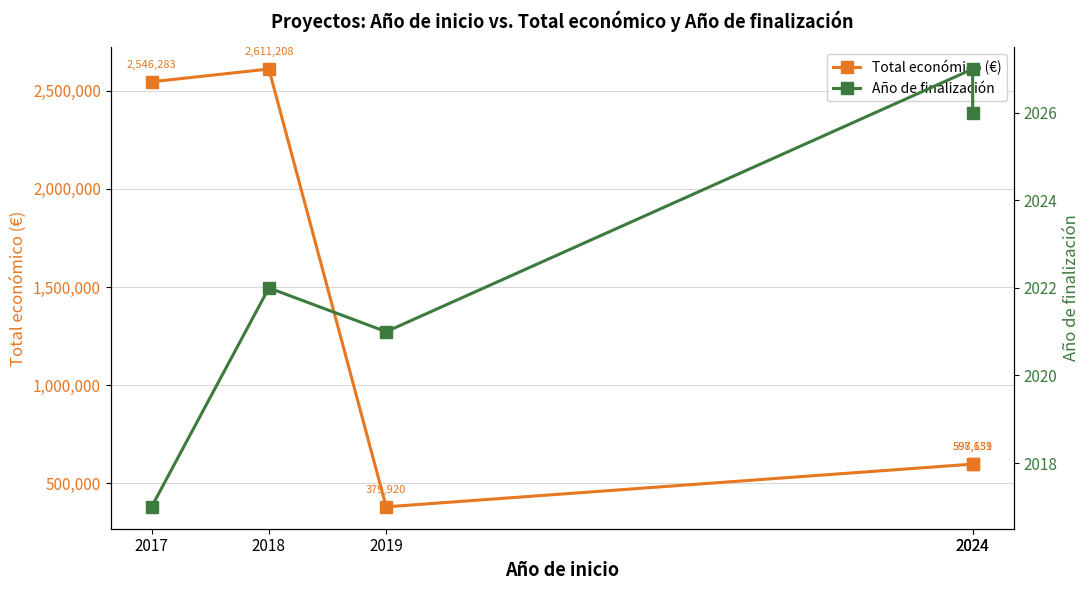

What is the total value across all series at 2024?

599678